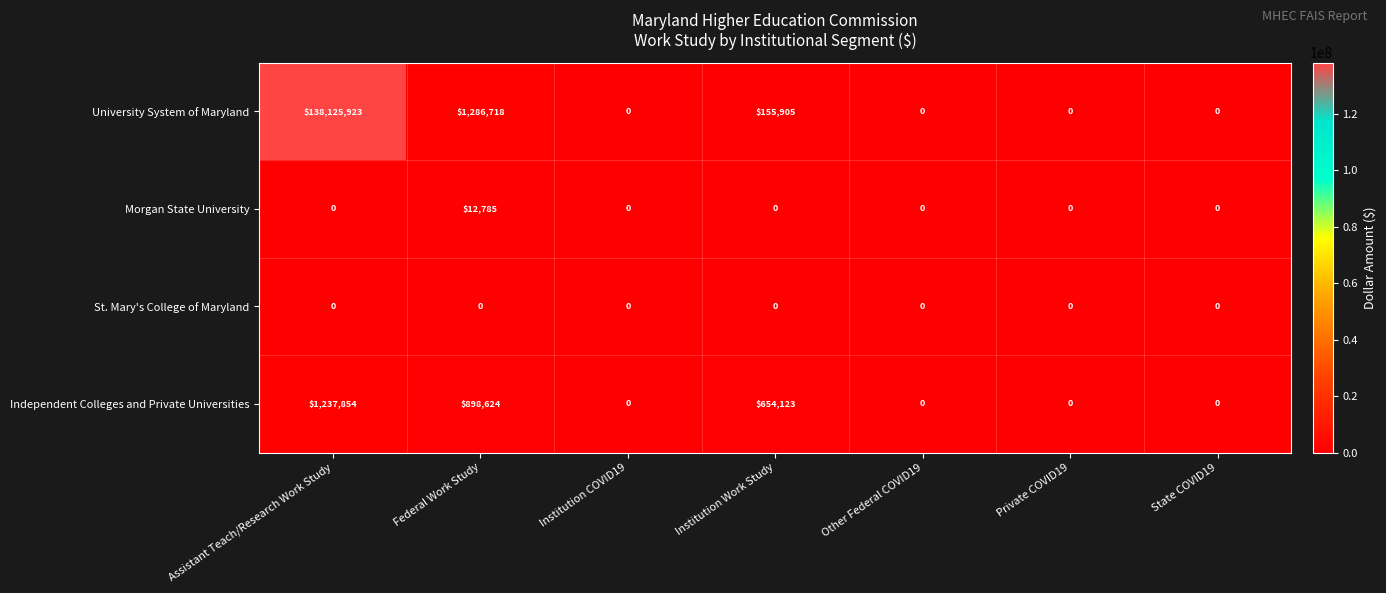

Reading left to right, list all the values displayed in this chart.

University System of Maryland: Assistant Teach/Research Work Study=138125923	Federal Work Study=1286718	Institution COVID19=0	Institution Work Study=155905	Other Federal COVID19=0	Private COVID19=0	State COVID19=0
Morgan State University: Assistant Teach/Research Work Study=0	Federal Work Study=12785	Institution COVID19=0	Institution Work Study=0	Other Federal COVID19=0	Private COVID19=0	State COVID19=0
St. Mary's College of Maryland: Assistant Teach/Research Work Study=0	Federal Work Study=0	Institution COVID19=0	Institution Work Study=0	Other Federal COVID19=0	Private COVID19=0	State COVID19=0
Independent Colleges and Private Universities: Assistant Teach/Research Work Study=1237854	Federal Work Study=898624	Institution COVID19=0	Institution Work Study=654123	Other Federal COVID19=0	Private COVID19=0	State COVID19=0